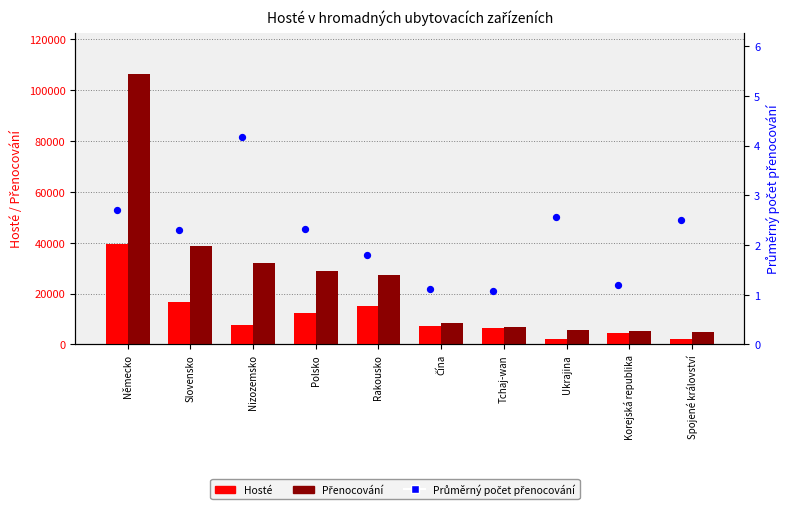

Which series has the largest Y range (max minus min)?

Přenocování